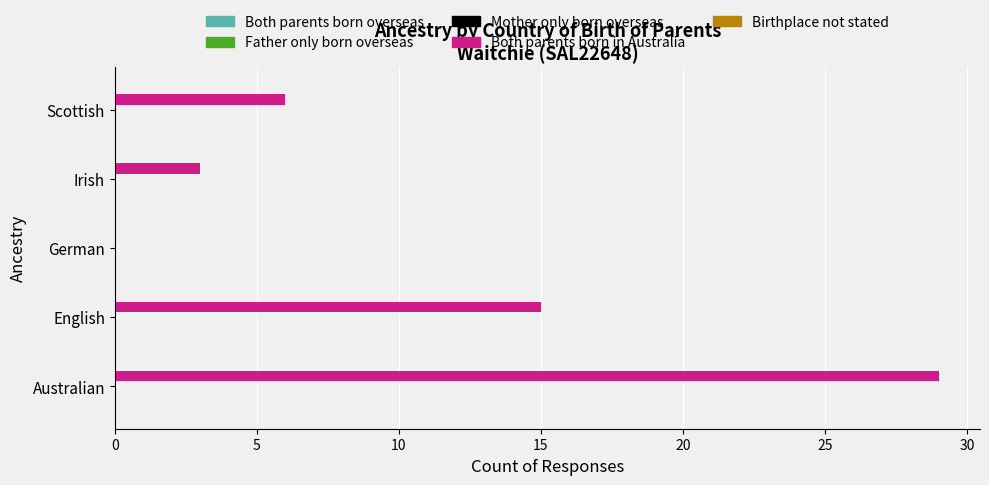

What is the greatest value displayed?

29